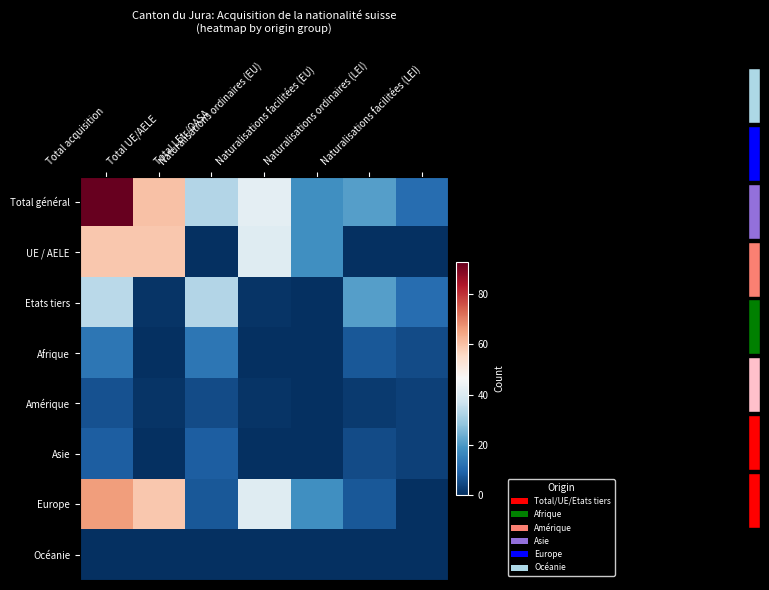

Which category has the highest value across all series?

Total acquisition